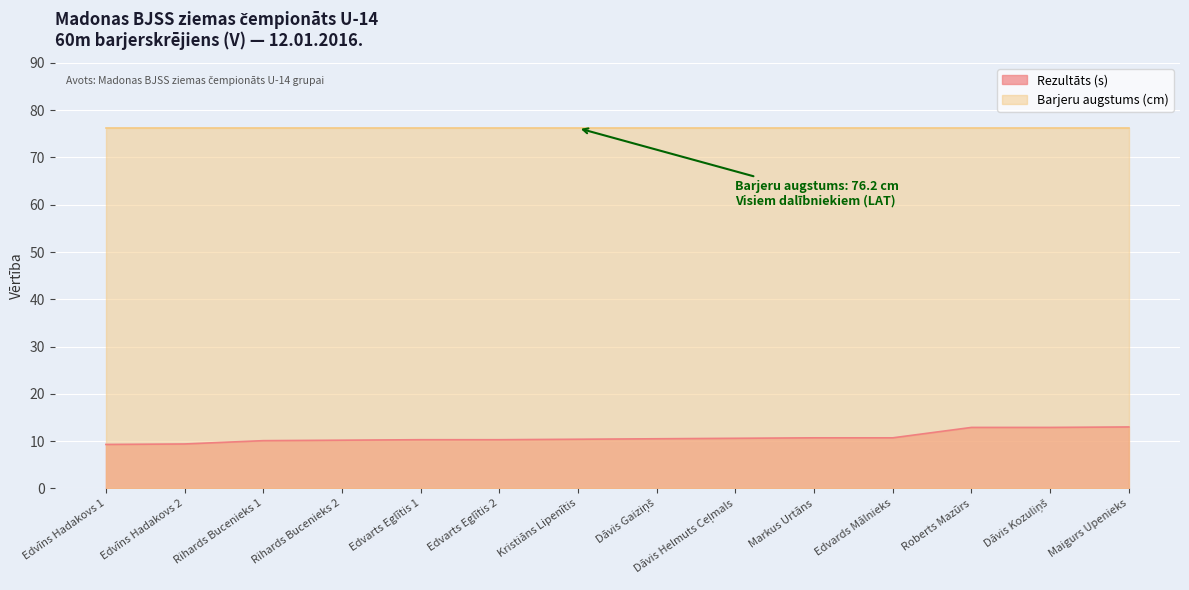

Between Markus Urtāns and Dāvis Helmuts Ceļmals, which is larger?

Markus Urtāns